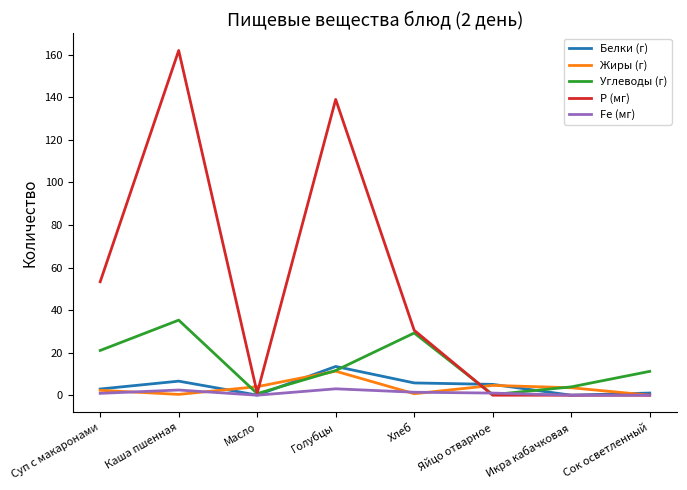

The Углеводы (г) series shows 29.2 at Хлеб. True or false?

True